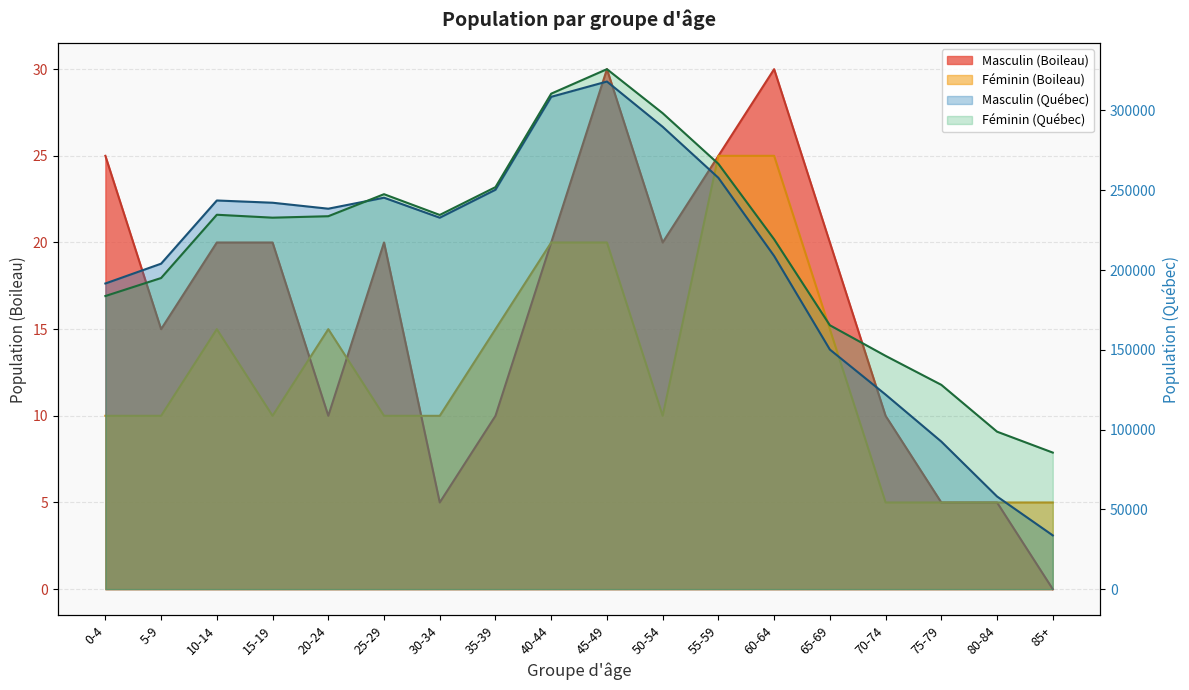

Reading left to right, transcribe all the data shown in this chart.

Masculin (Boileau): 0-4=25	5-9=15	10-14=20	15-19=20	20-24=10	25-29=20	30-34=5	35-39=10	40-44=20	45-49=30	50-54=20	55-59=25	60-64=30	65-69=20	70-74=10	75-79=5	80-84=5	85+=0
Féminin (Boileau): 0-4=10	5-9=10	10-14=15	15-19=10	20-24=15	25-29=10	30-34=10	35-39=15	40-44=20	45-49=20	50-54=10	55-59=25	60-64=25	65-69=15	70-74=5	75-79=5	80-84=5	85+=5
Masculin (Québec): 0-4=191565	5-9=203985	10-14=243595	15-19=242185	20-24=238440	25-29=245335	30-34=232800	35-39=250340	40-44=308570	45-49=318145	50-54=289780	55-59=257790	60-64=208805	65-69=150165	70-74=121940	75-79=92485	80-84=58075	85+=33695
Féminin (Québec): 0-4=183710	5-9=195000	10-14=234655	15-19=232820	20-24=233730	25-29=247540	30-34=234525	35-39=251960	40-44=310550	45-49=325895	50-54=298300	55-59=266560	60-64=219270	65-69=165395	70-74=146205	75-79=128045	80-84=98695	85+=85585